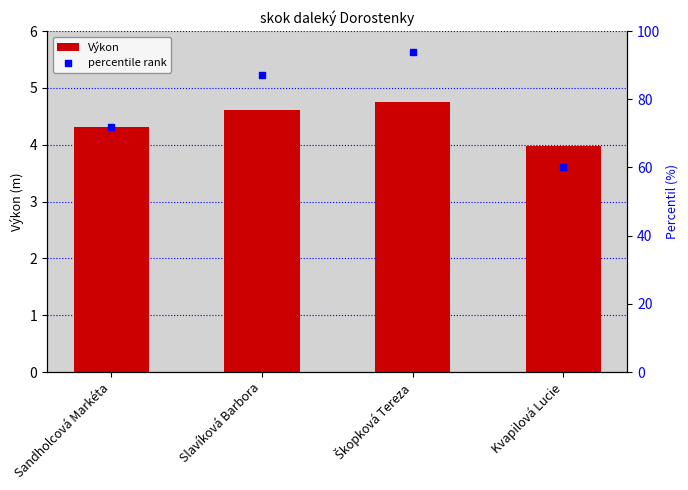

Which series has the largest total across all categories?

percentile rank